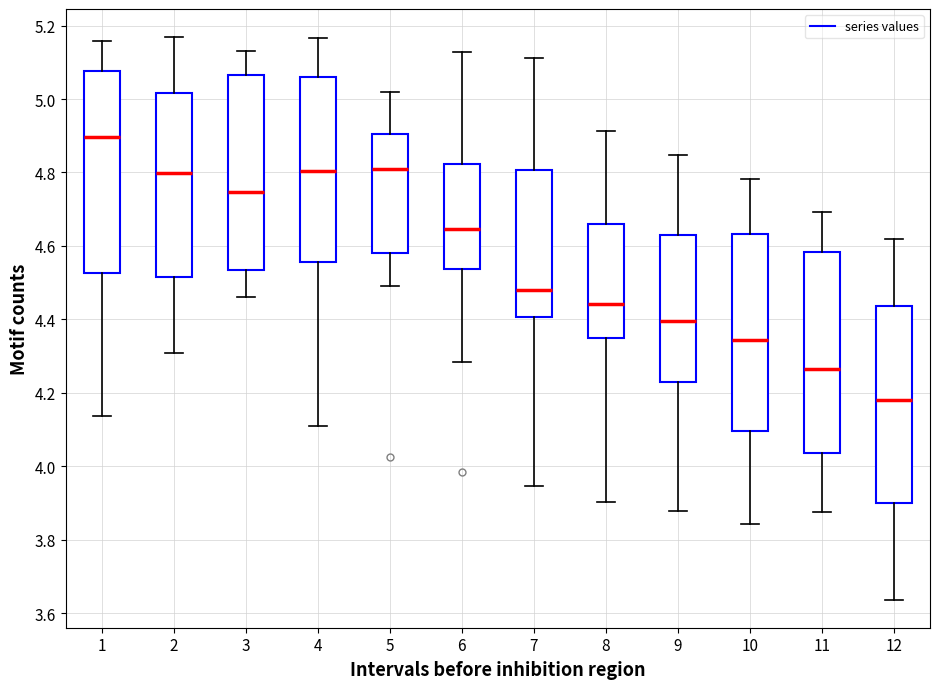

Reading left to right, read every box against the y-axis: the position of its median line, the range the box covers, and the ends of its whiskers. The values are not printed on the chart, so give them approximately, as read against the axis.

1: median 4.90, box 4.52 to 5.08, whiskers 4.14 to 5.16
2: median 4.80, box 4.52 to 5.02, whiskers 4.30 to 5.16
3: median 4.74, box 4.54 to 5.06, whiskers 4.46 to 5.14
4: median 4.80, box 4.56 to 5.06, whiskers 4.10 to 5.16
5: median 4.82, box 4.58 to 4.90, whiskers 4.50 to 5.02
6: median 4.64, box 4.54 to 4.82, whiskers 4.28 to 5.12
7: median 4.48, box 4.40 to 4.80, whiskers 3.94 to 5.12
8: median 4.44, box 4.36 to 4.66, whiskers 3.90 to 4.92
9: median 4.40, box 4.22 to 4.64, whiskers 3.88 to 4.84
10: median 4.34, box 4.10 to 4.64, whiskers 3.84 to 4.78
11: median 4.26, box 4.04 to 4.58, whiskers 3.88 to 4.70
12: median 4.18, box 3.90 to 4.44, whiskers 3.64 to 4.62